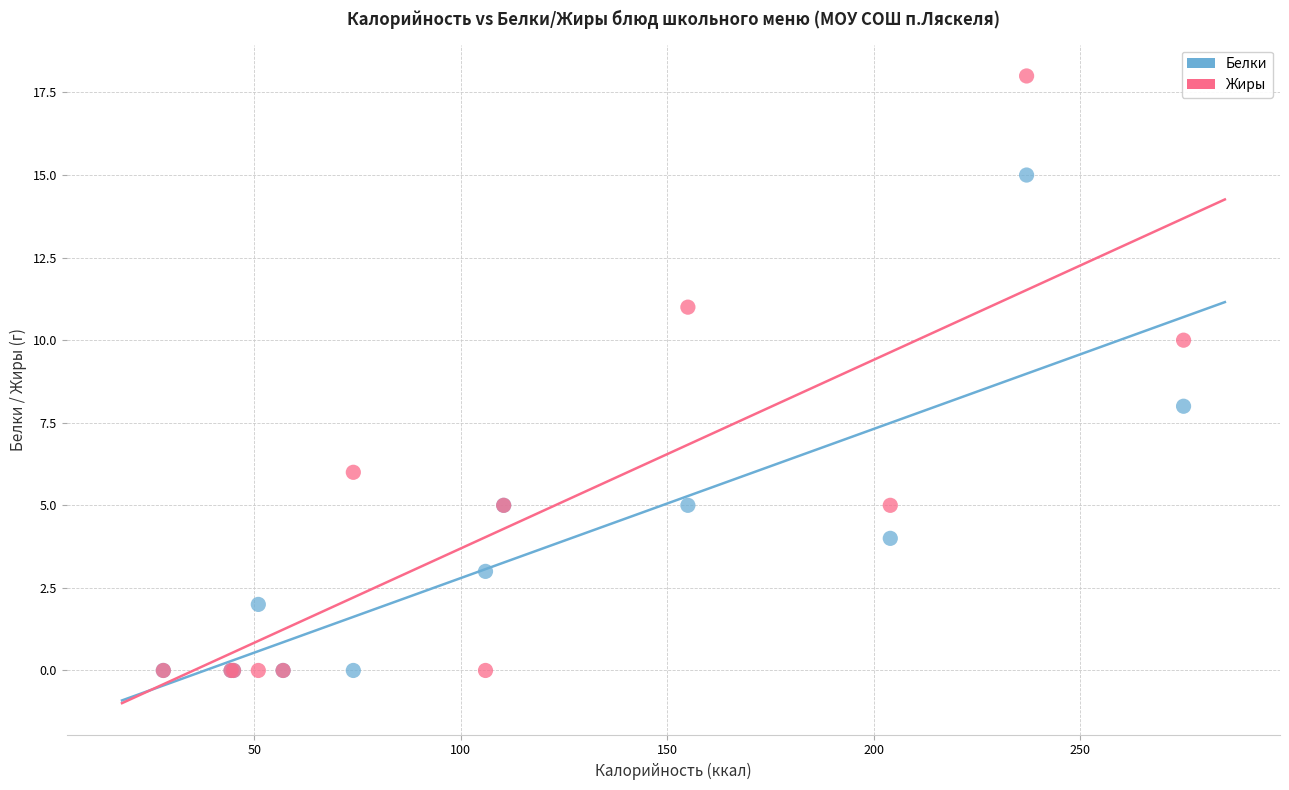

What are all the series names shown in the legend?

Белки, Жиры